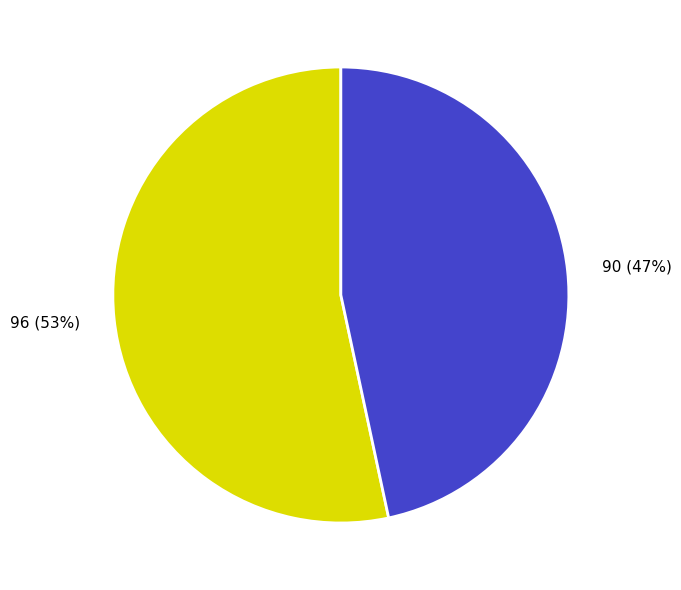

To the nearest percent, what is the combined percentage of 90 and 96?

100%